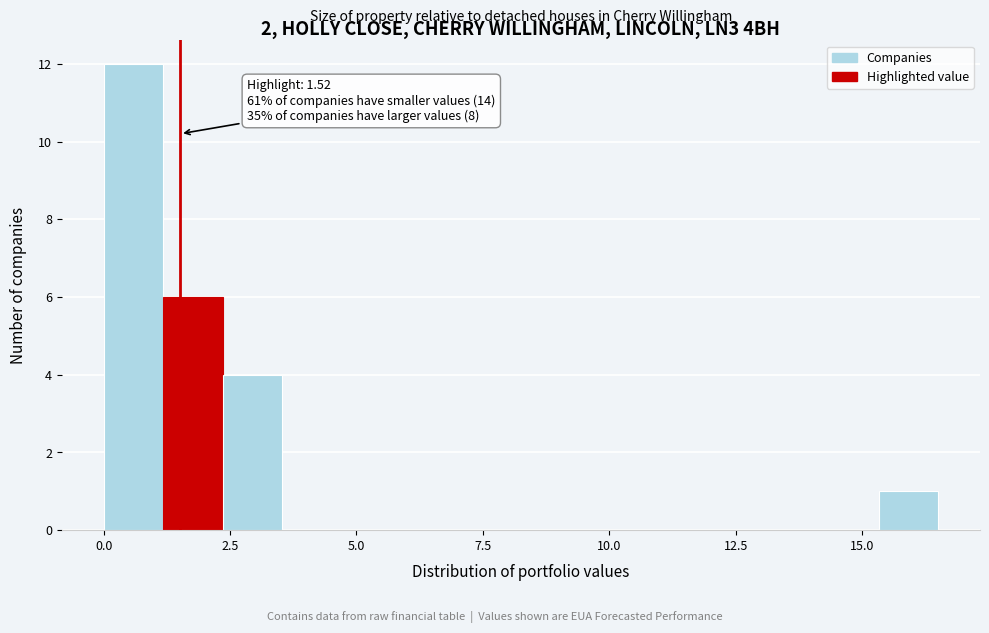

Read against the x-axis, roughly where is the centre of the tallest bar?

0.5